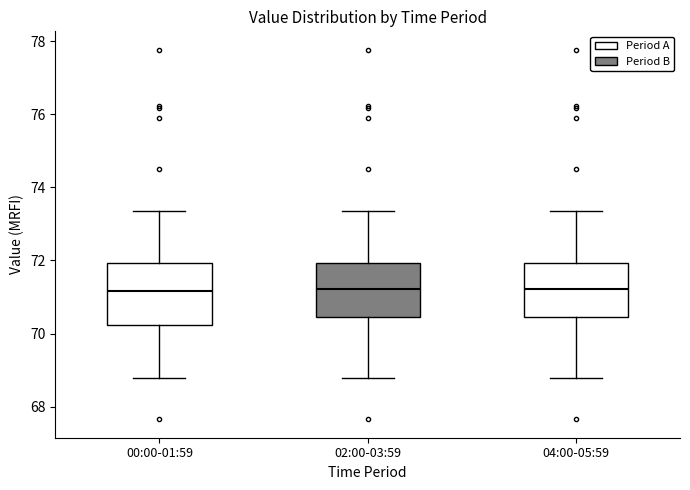

Comparing the boxes themselves (not the whiskers), which one is the tallest?

00:00-01:59